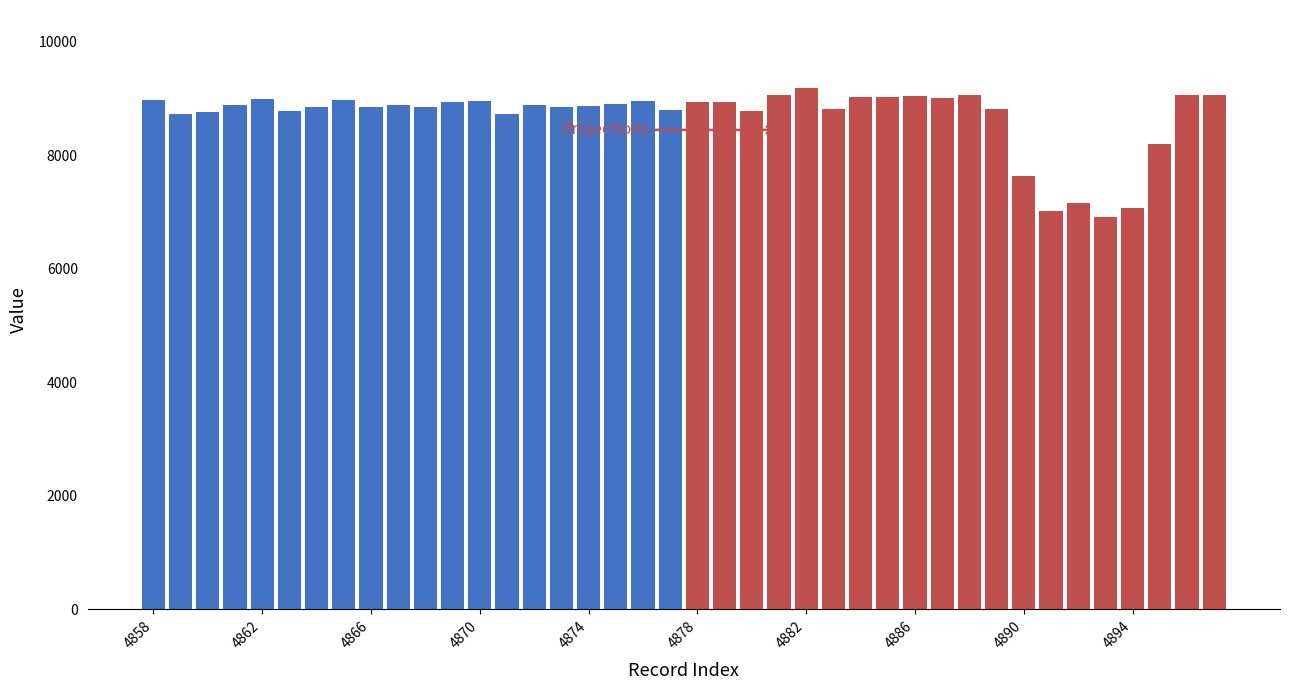

Is it true that Projections equals 10032 at 14?

False